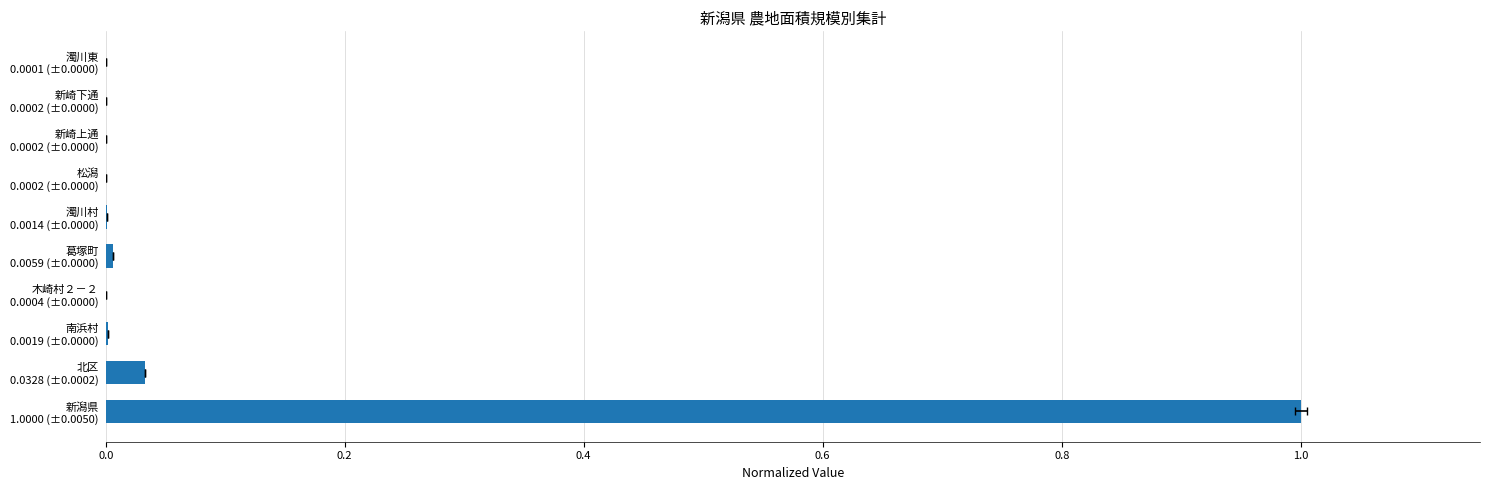

What is the average value?

0.1